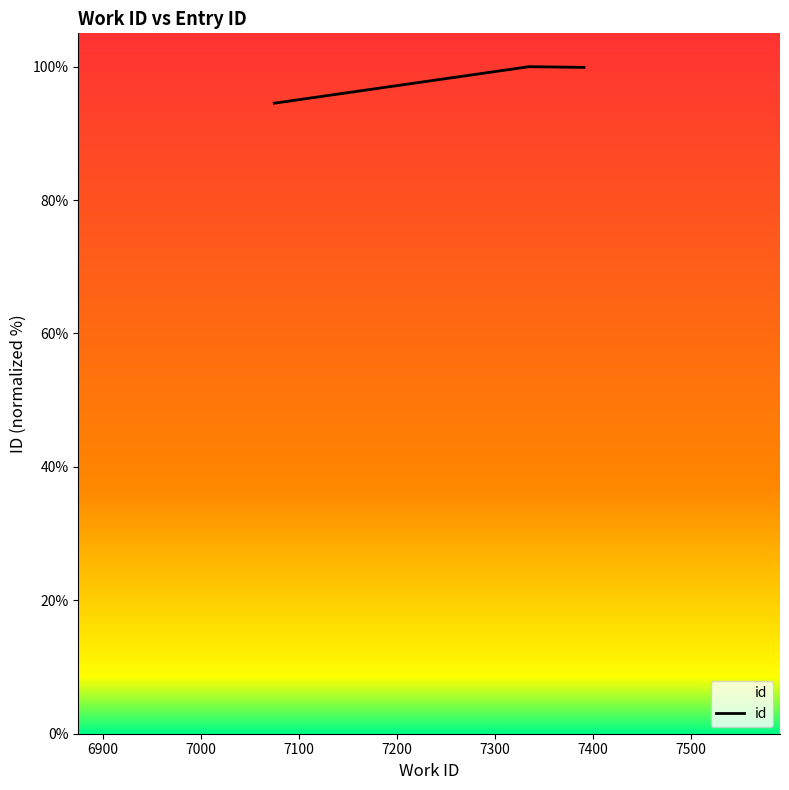

How many series are shown in this chart?

1